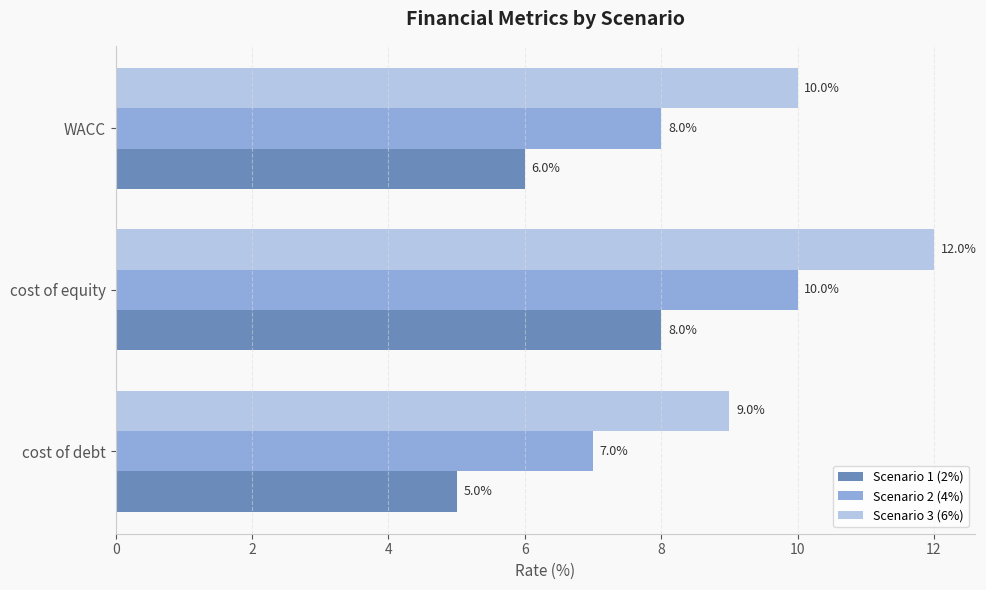

What is the difference between the highest and lowest values at WACC?

4.0